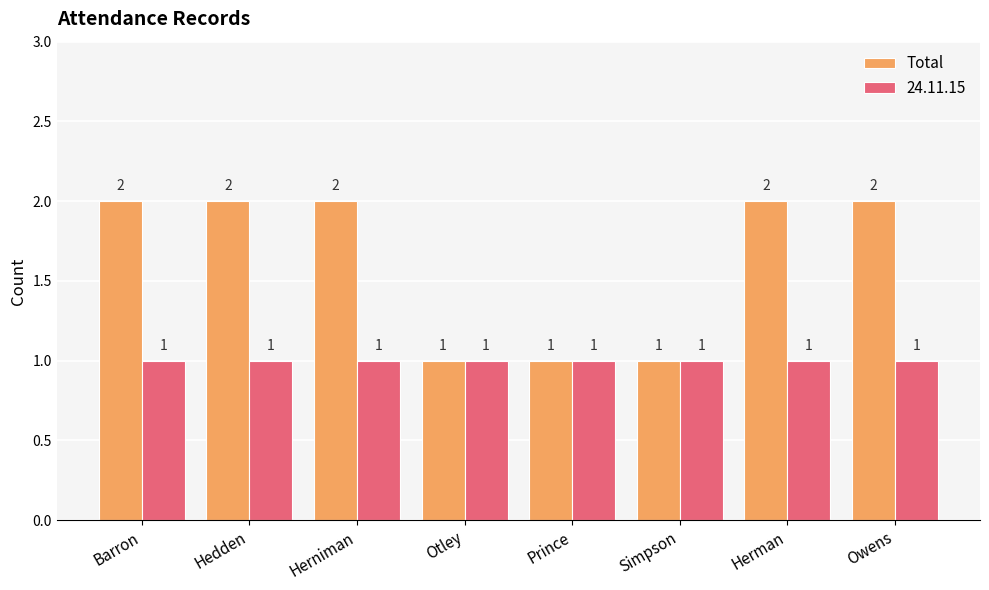

Reading right to left, transcribe all the data shown in this chart.

Total: 2	2	1	1	1	2	2	2
24.11.15: 1	1	1	1	1	1	1	1